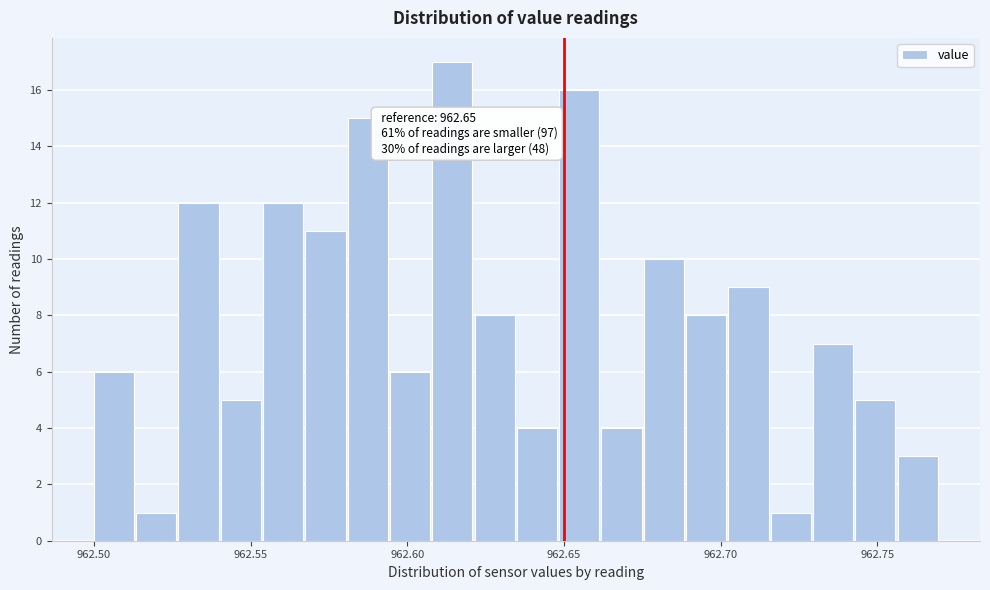

Around what value on the x-axis is the tallest bar? Give the approximate position of its centre, as read against the axis.

962.615